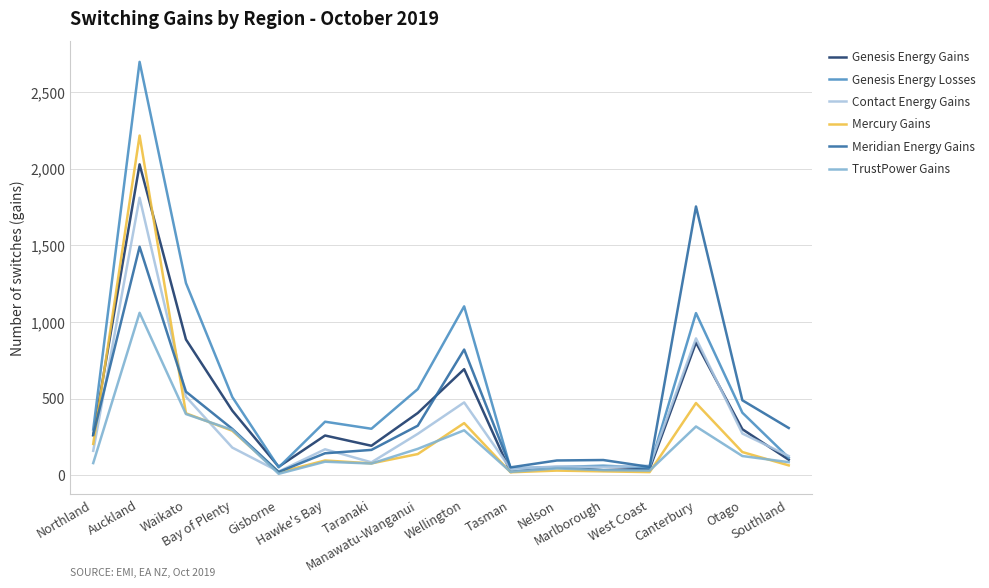

Which series has the largest total across all categories?

Genesis Energy Losses